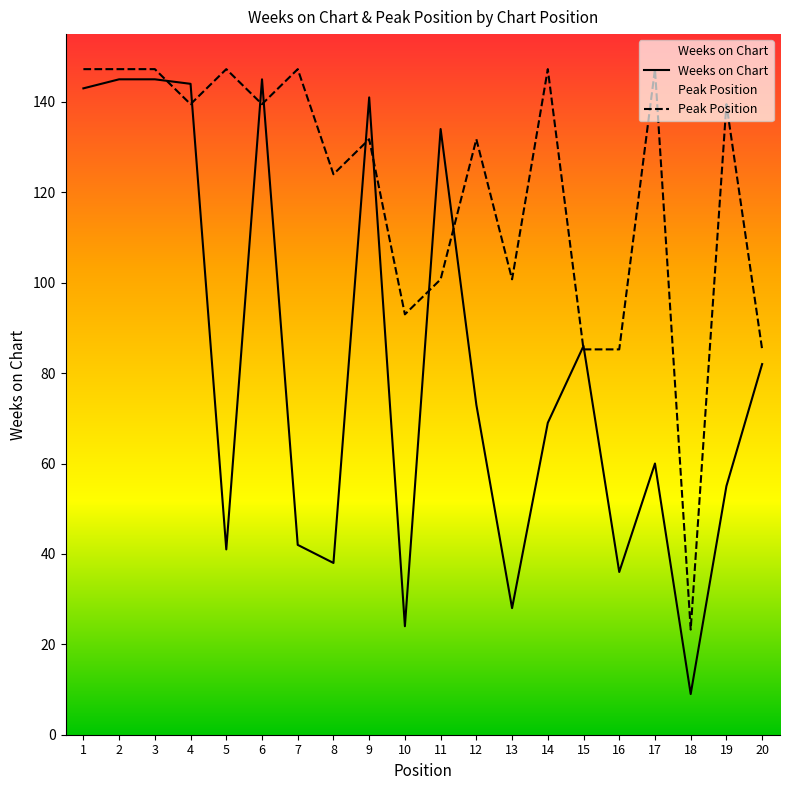

Rank the series by their average value, from highest to lowest.

Peak Position, Weeks on Chart